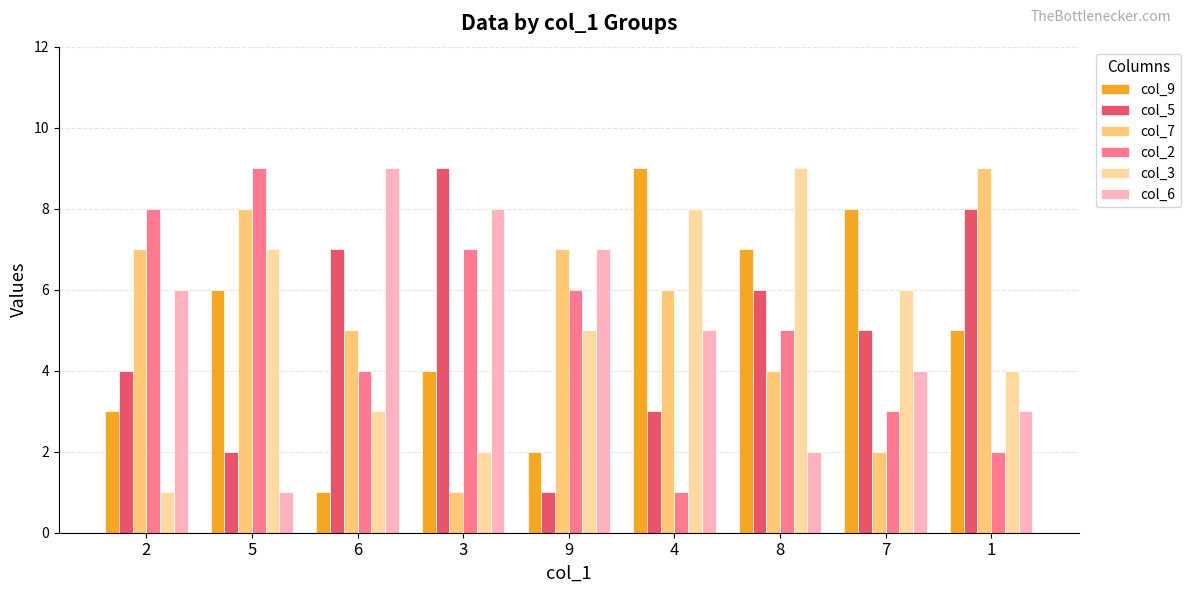

What is the highest value of the col_5 series?

9